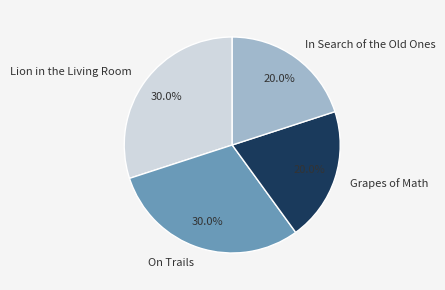

Approximately how many times larger is the value at In Search of the Old Ones compared to Lion in the Living Room?

0.7